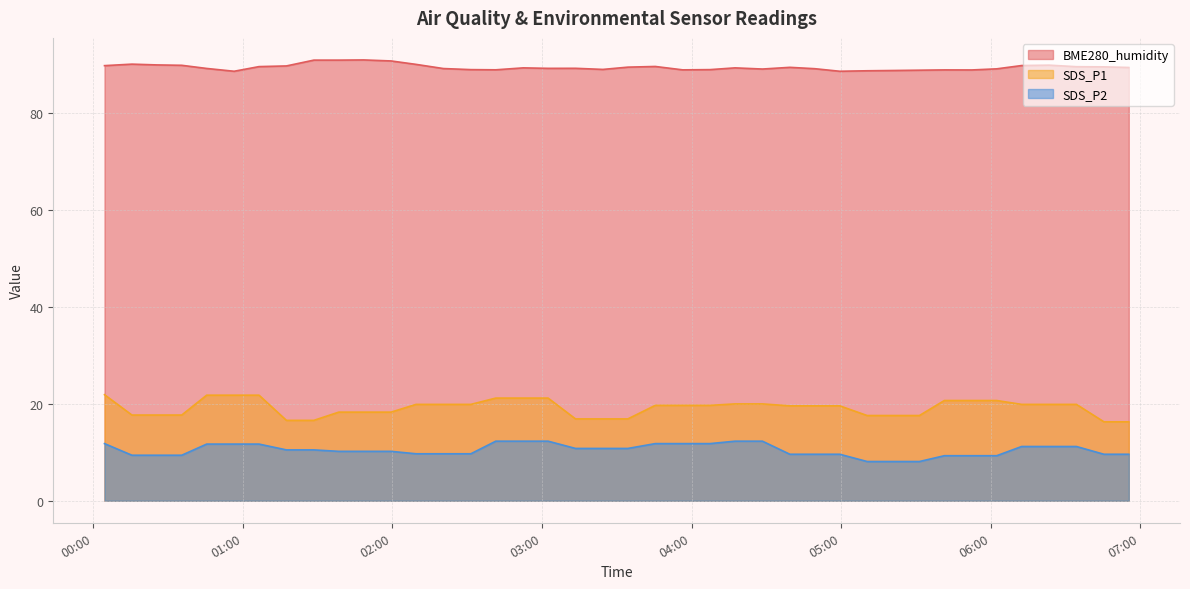

Which series has the largest range (max minus min)?

SDS_P1